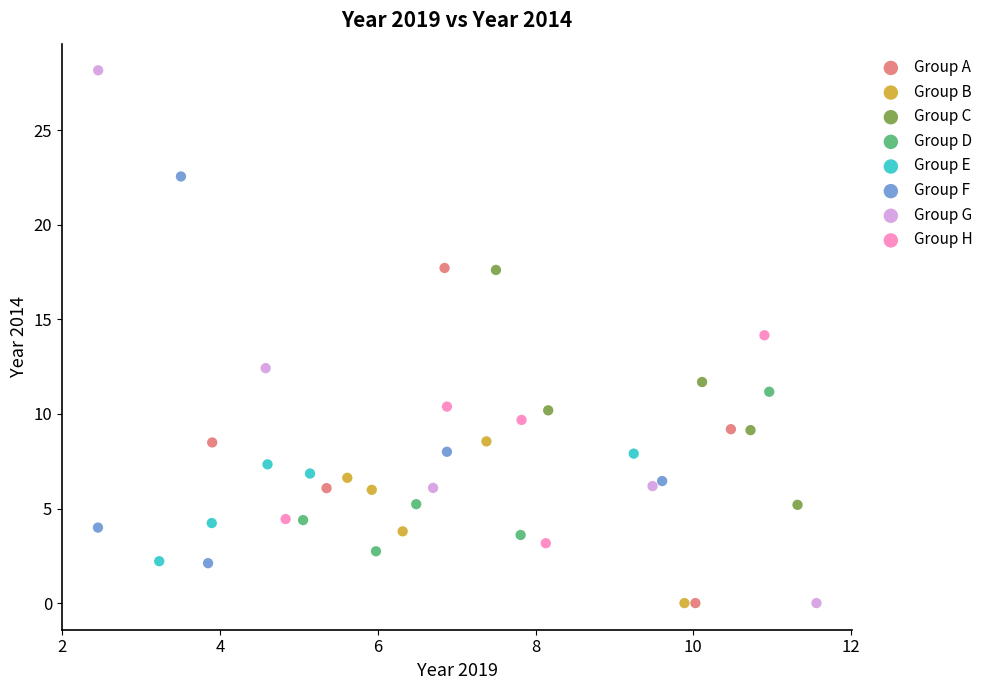

Which series reaches the maximum Y coordinate?

Group G